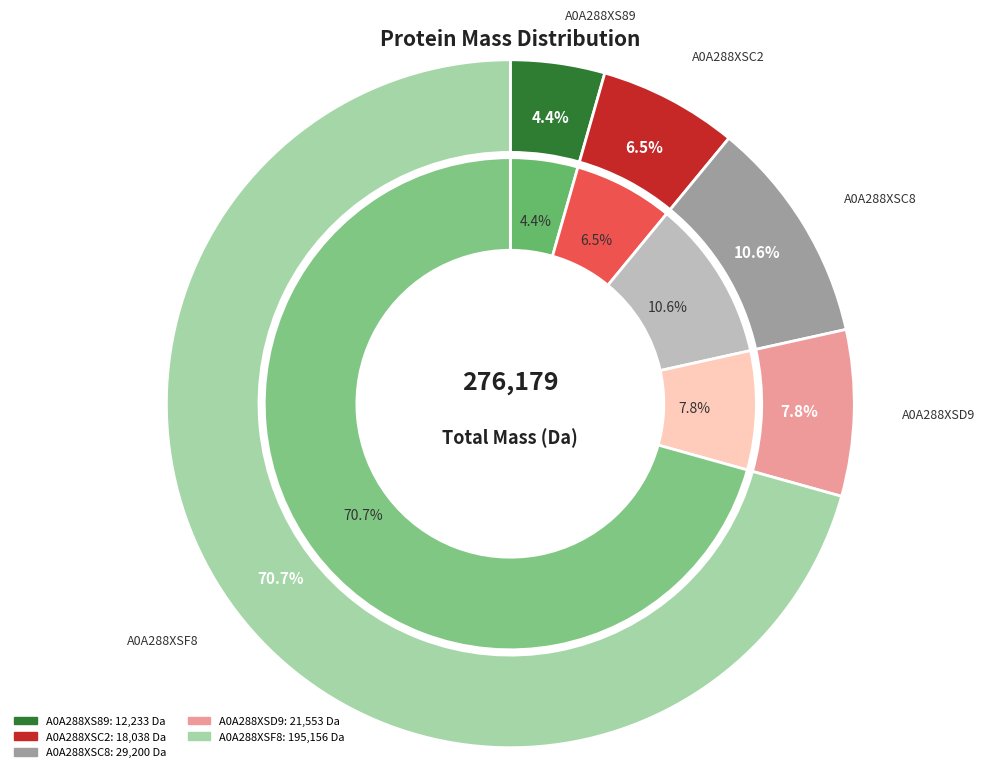

Which slice is the largest?

A0A288XSF8